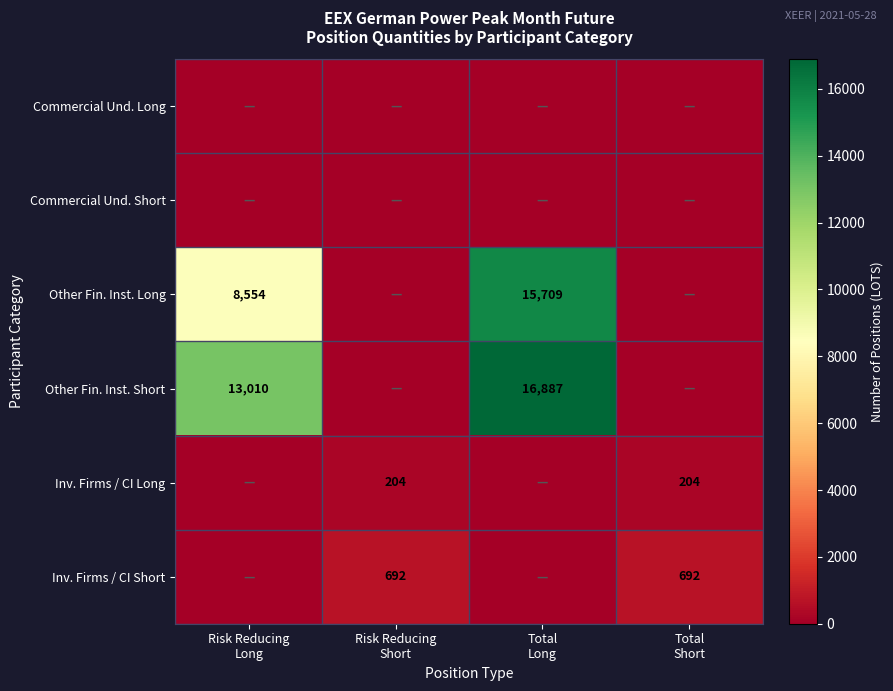

The value of Other Fin. Inst. Short at Total Short is 0. True or false?

True